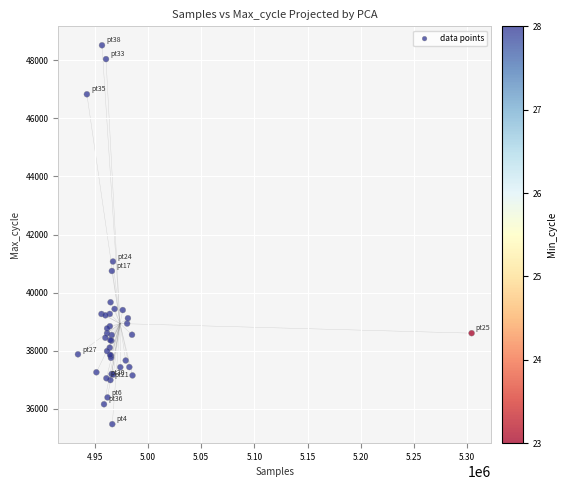

What Y value in the scatter plot is closest to 41992?

41070